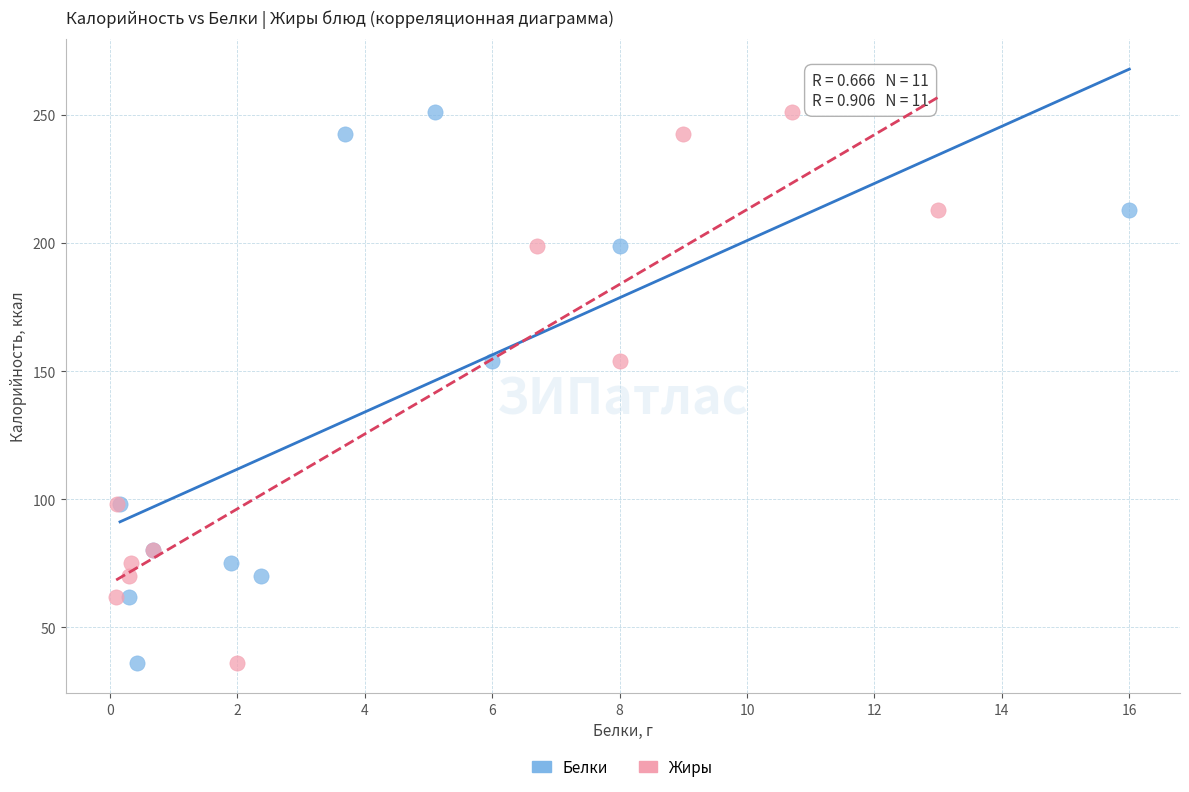

What are all the series names shown in the legend?

Белки, Жиры